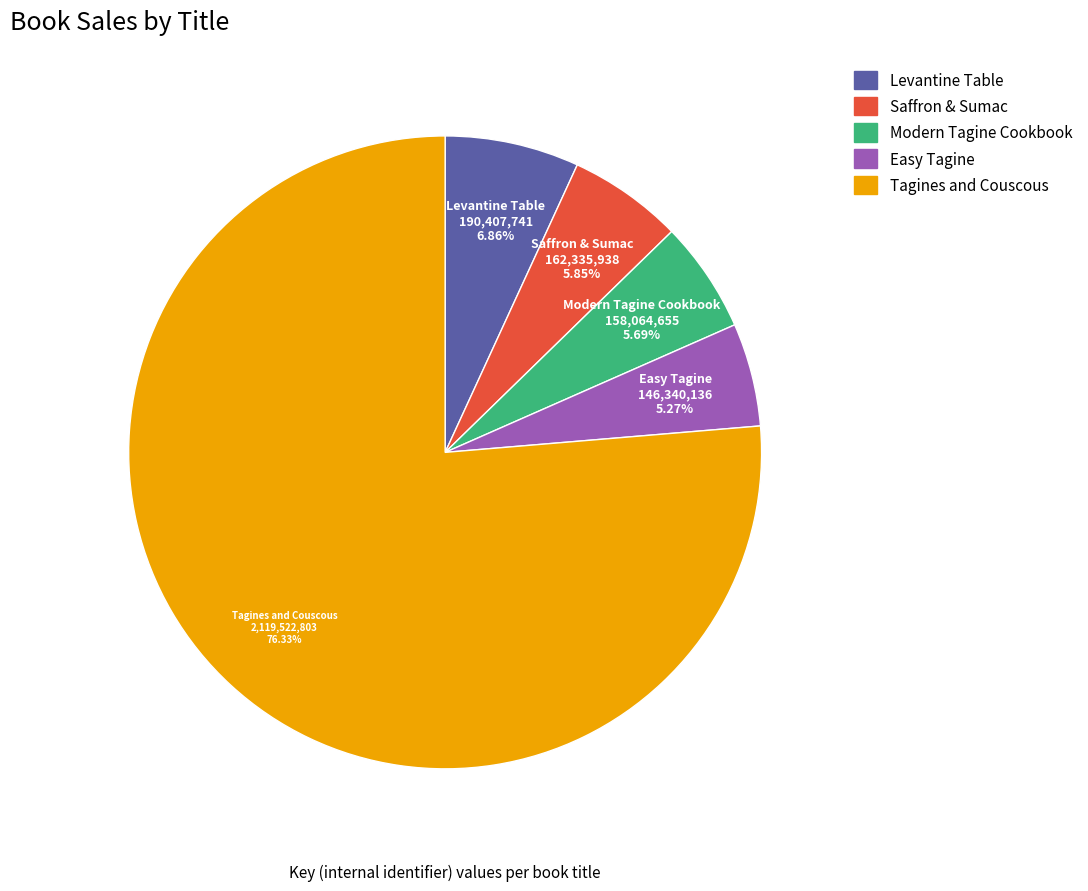

Between Tagines and Couscous and Saffron & Sumac, which is larger?

Tagines and Couscous